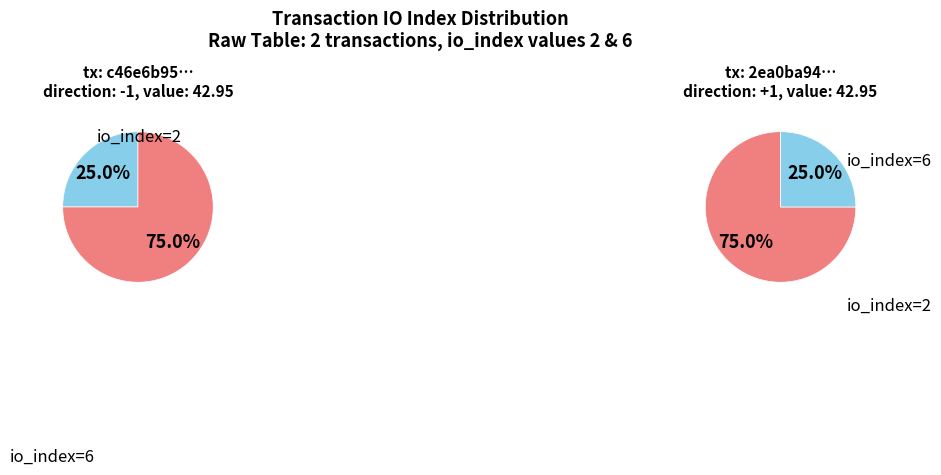

At io_index=6, list the series in order from largest to smallest.

tx1, tx2